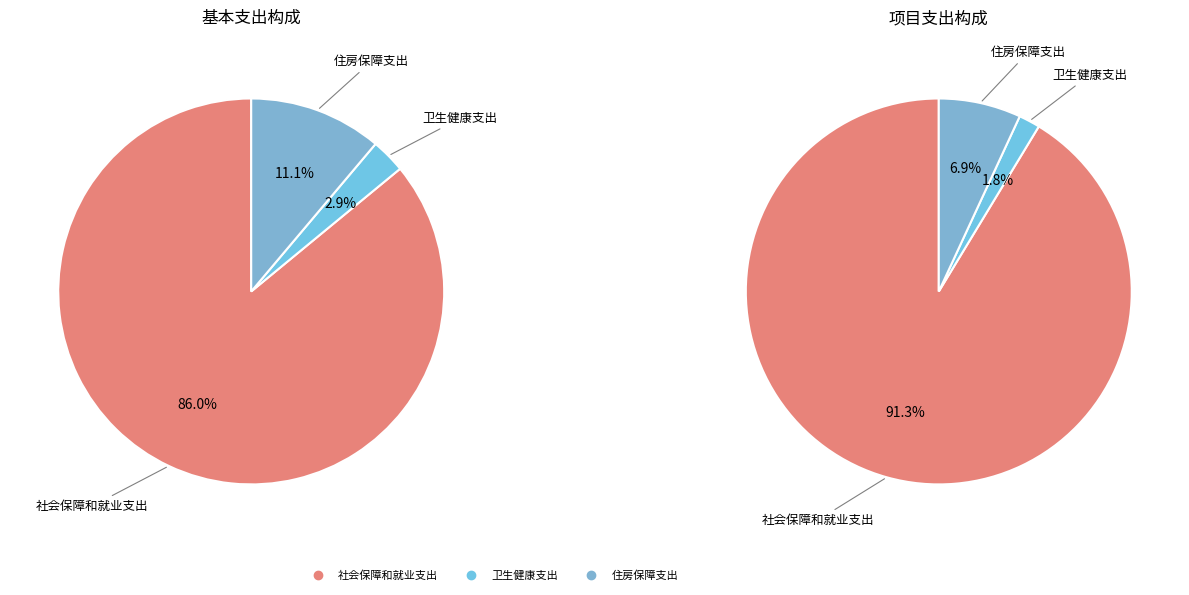

How many slices are in this pie chart?

3